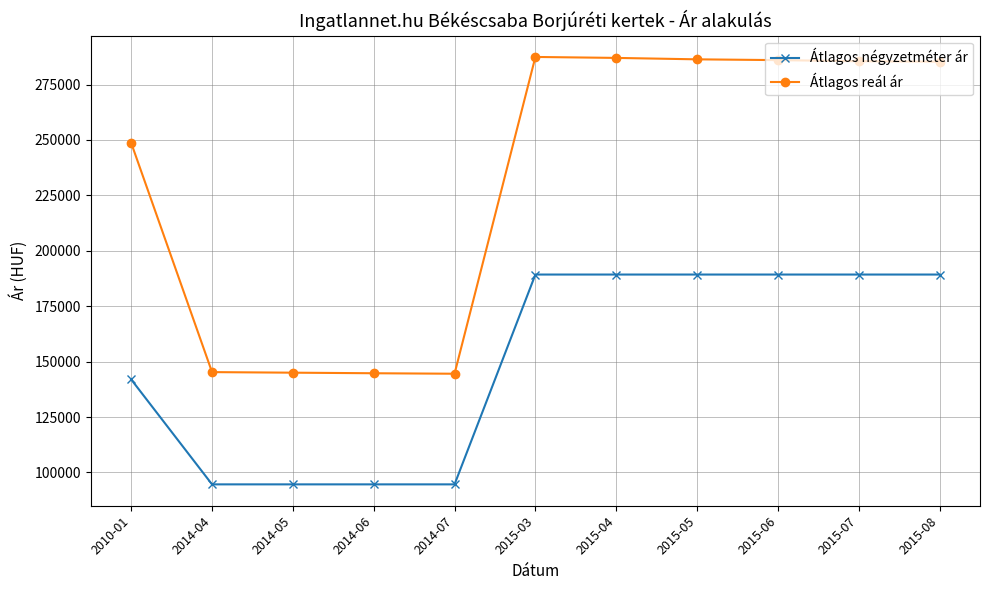

What are all the series names shown in the legend?

Átlagos négyzetméter ár, Átlagos reál ár